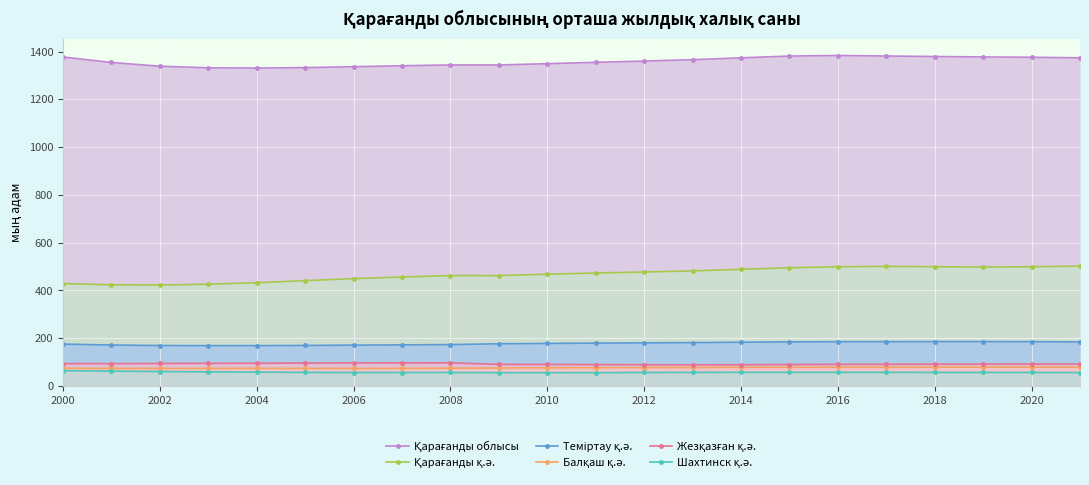

At how many categories does at least one series exceed 1215?

22